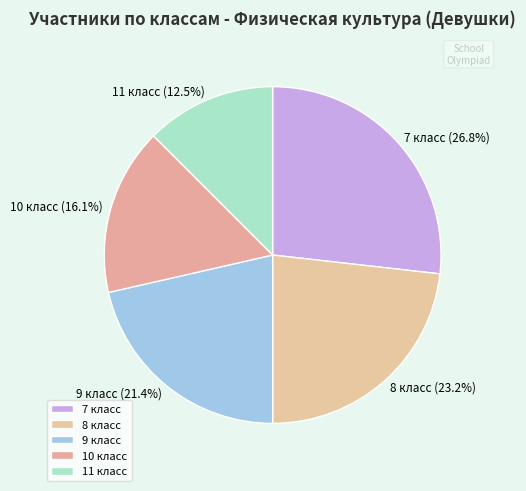

True or false: 10 accounts for 23% of the total.

False